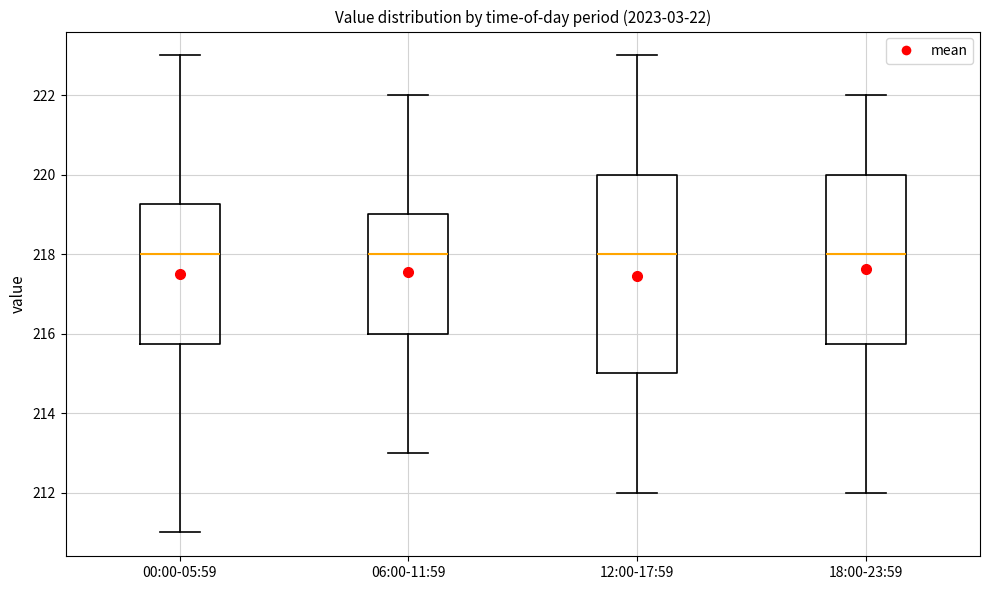

Where is the lower edge of the box for 00:00-05:59 on the y-axis? The values are not printed on the chart, so give them approximately, as read against the axis.

215.8